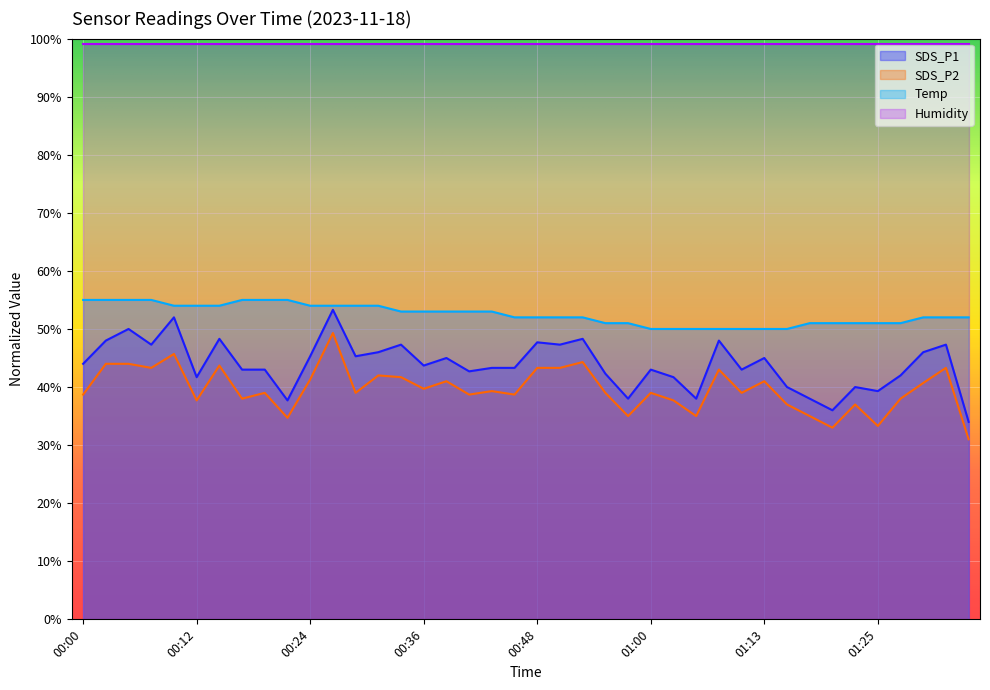

In SDS_P2, how many points are higher than both neighbors (excluding endpoints)?

13